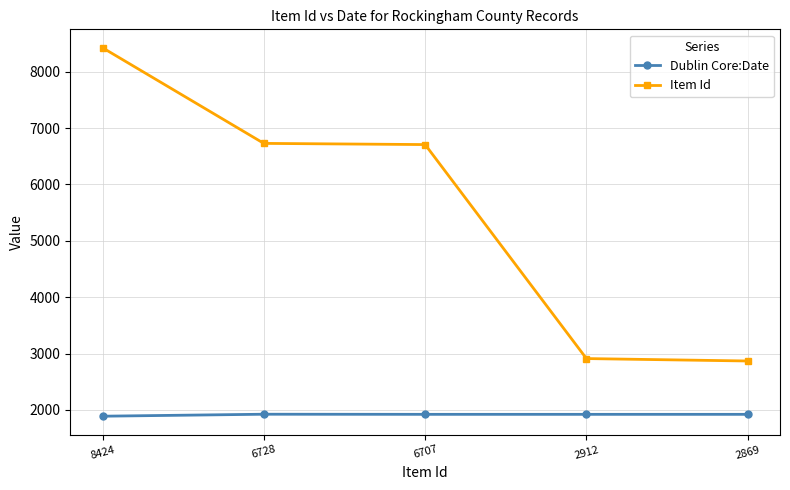

Where is Item Id nearest to the value 5646?

6707